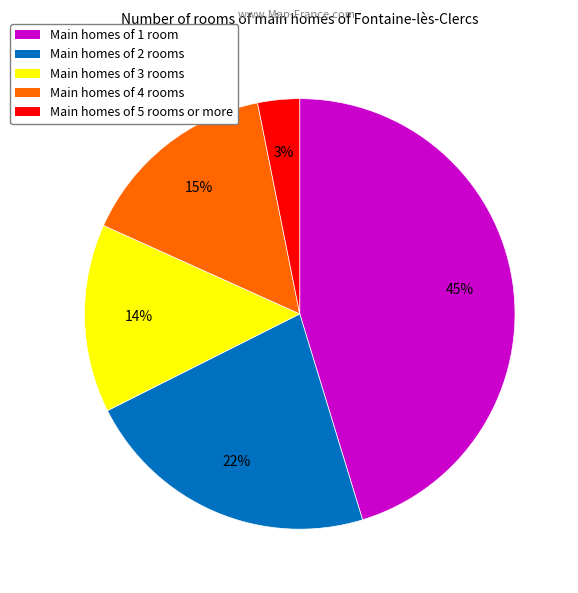

Which has a higher value, Main homes of 4 rooms or Main homes of 3 rooms?

Main homes of 4 rooms